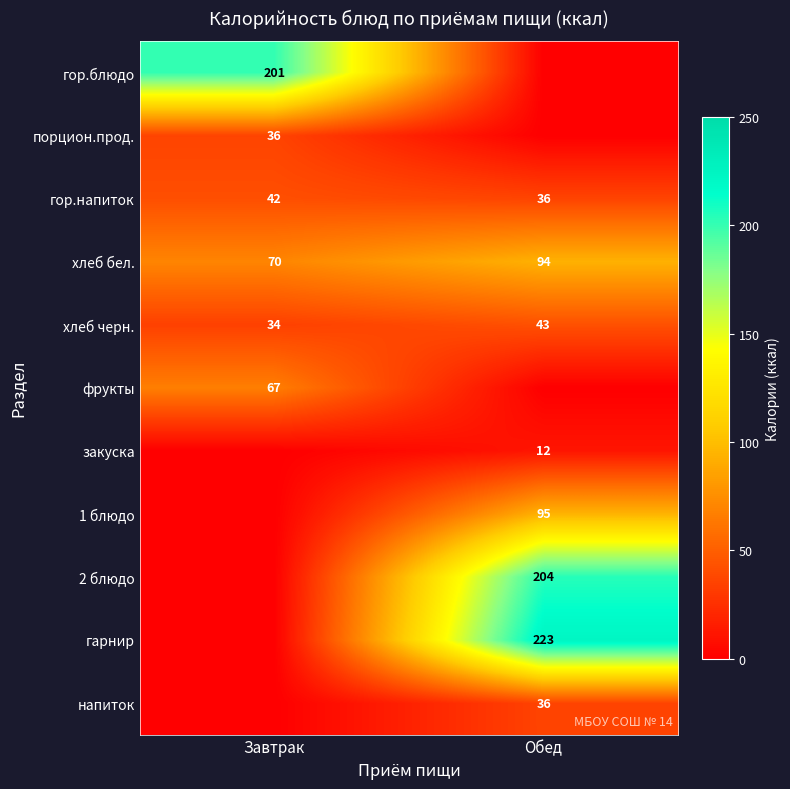

At which label does хлеб черн. reach its minimum?

Завтрак